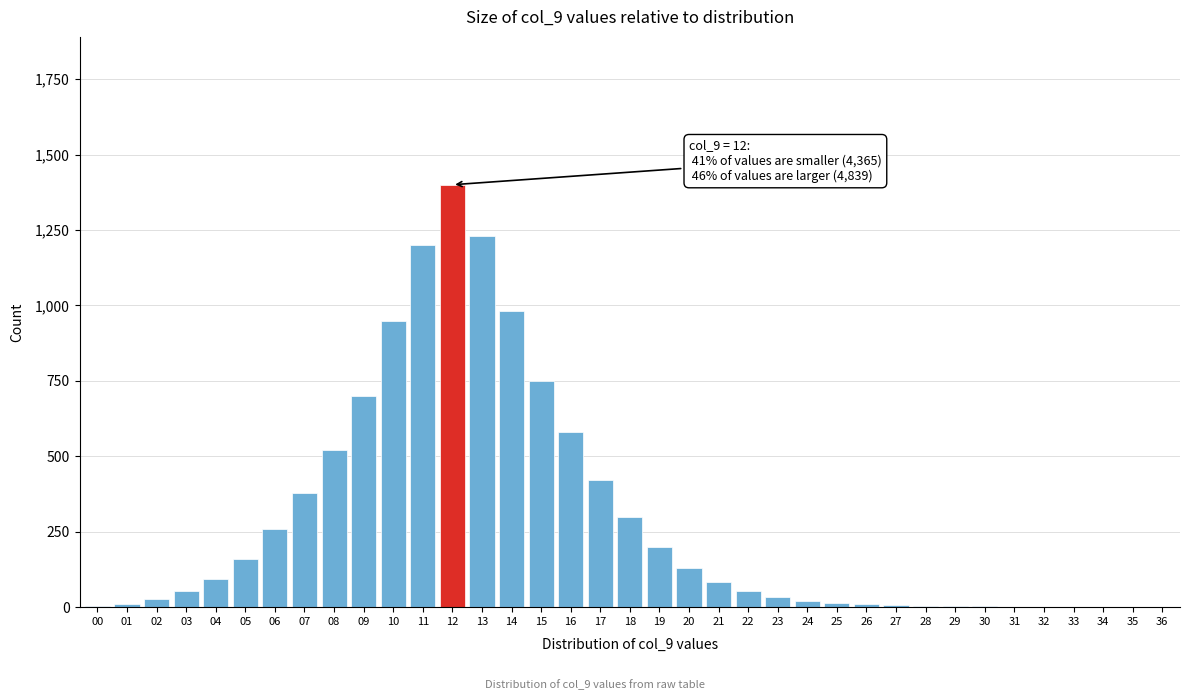

Approximately how many times larger is the value at 07 compared to 13?

0.3